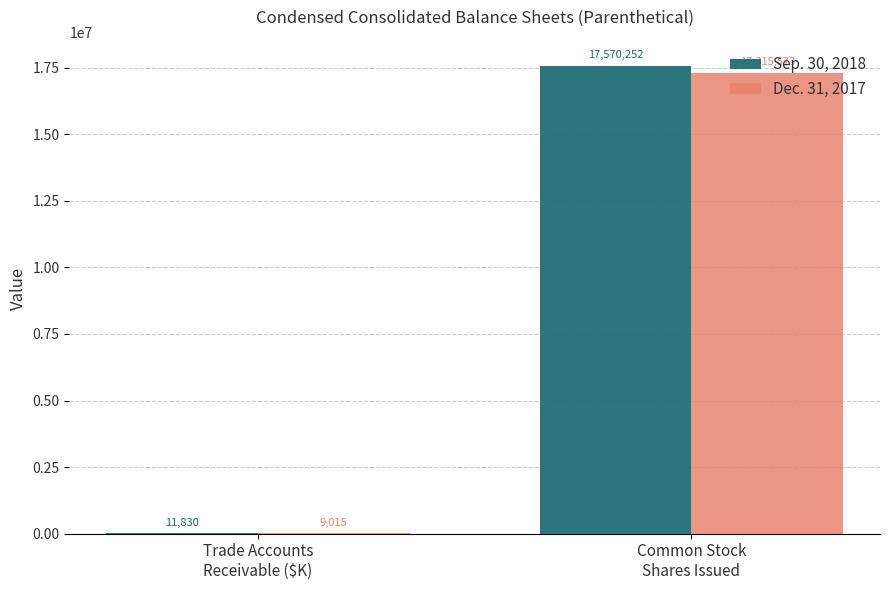

Is it true that Dec. 31, 2017 equals 9015 at Trade Accounts
Receivable ($K)?

True